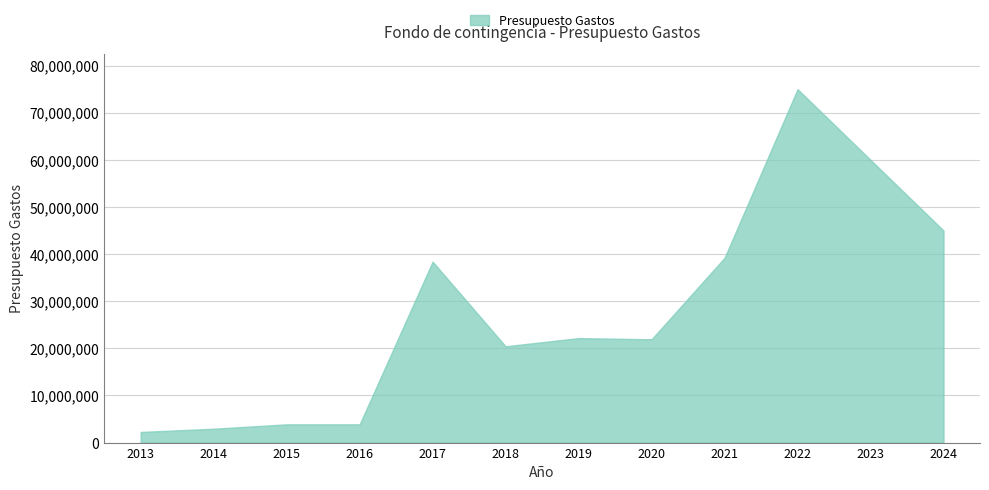

Is it true that the value at 2022 is 75000000?

True